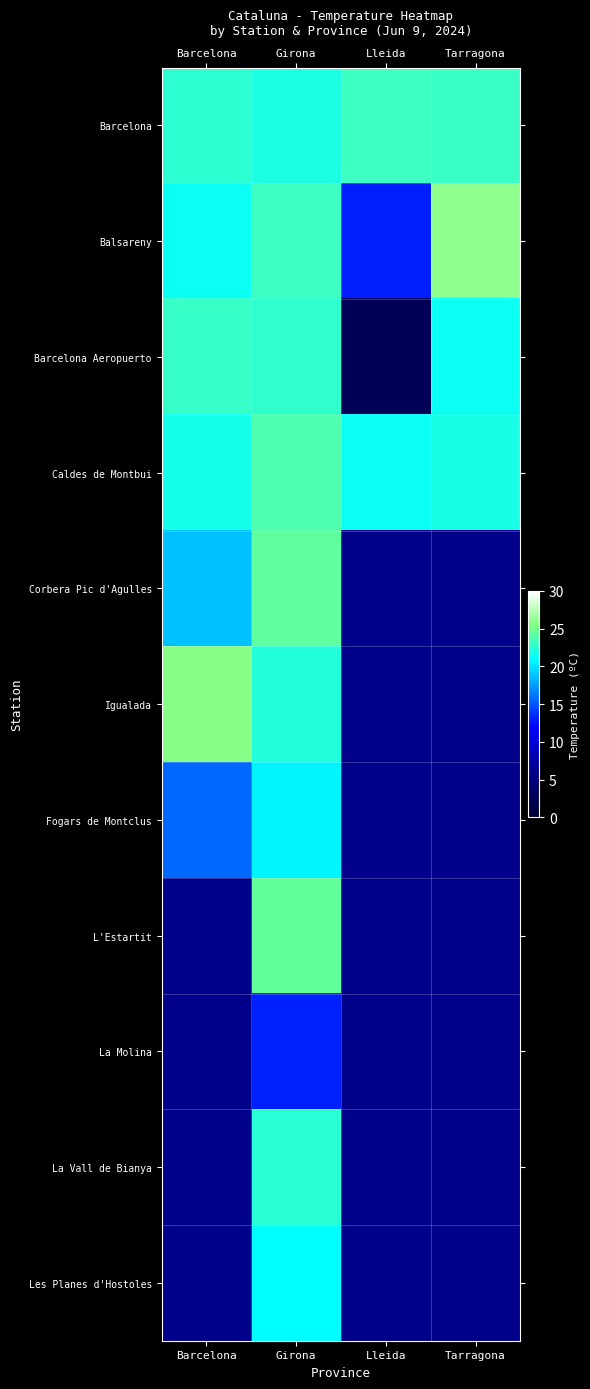

What is the sum of all Barcelona Aeropuerto values?

69.5